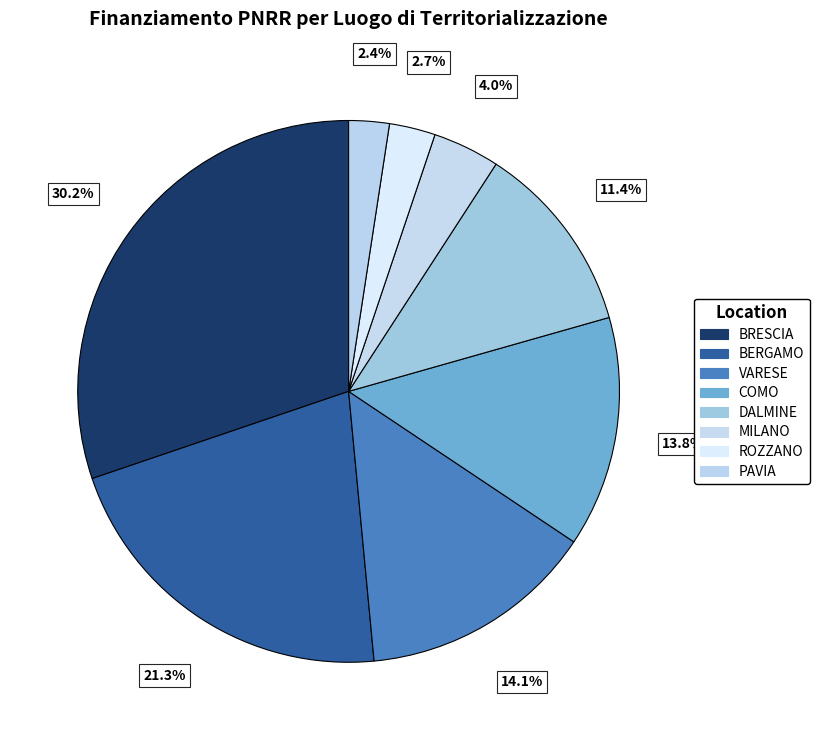

How many slices are in this pie chart?

8